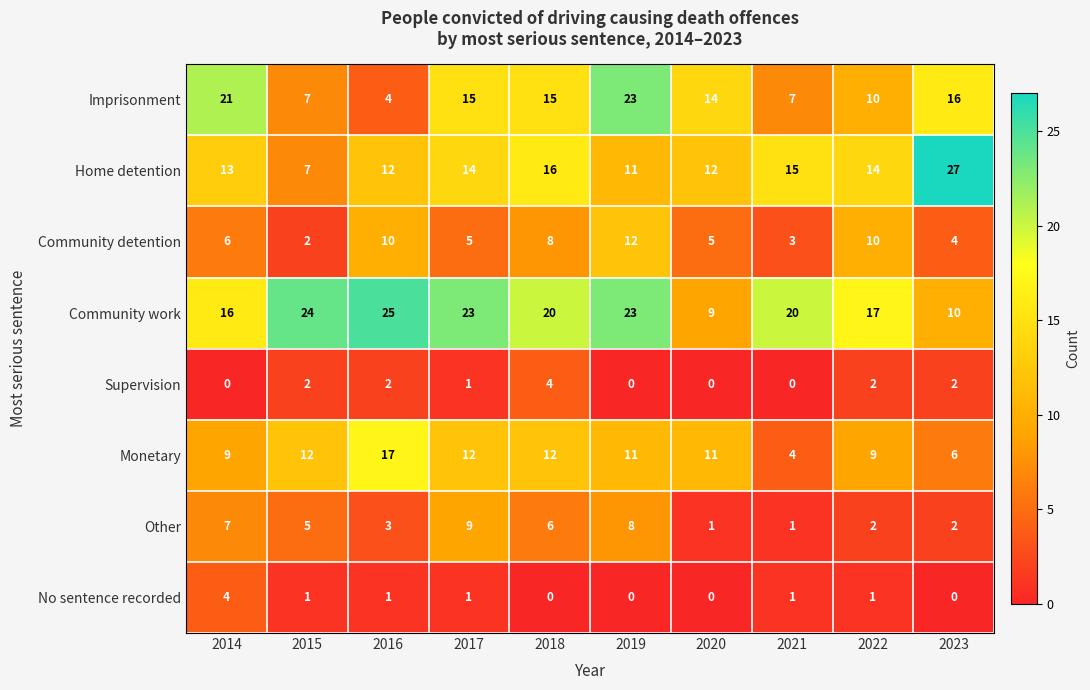

How many series are shown in this chart?

8